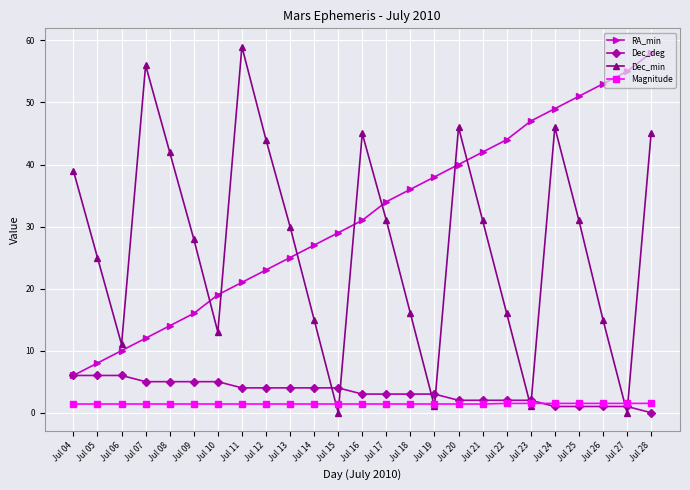

How many positive values does the Dec_deg series have?

24